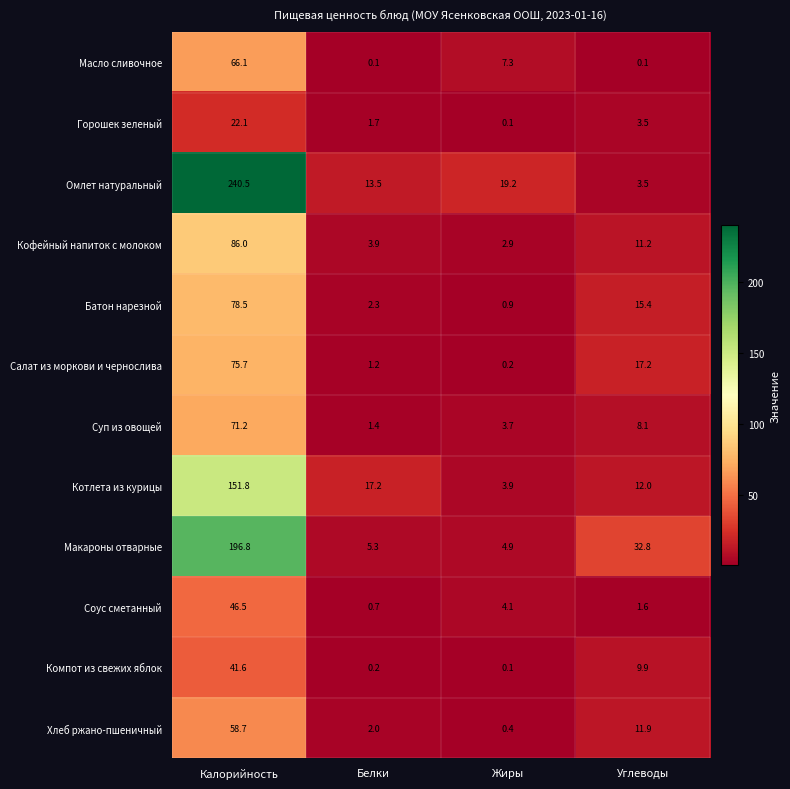

What is the total value across all series at Белки?

49.5